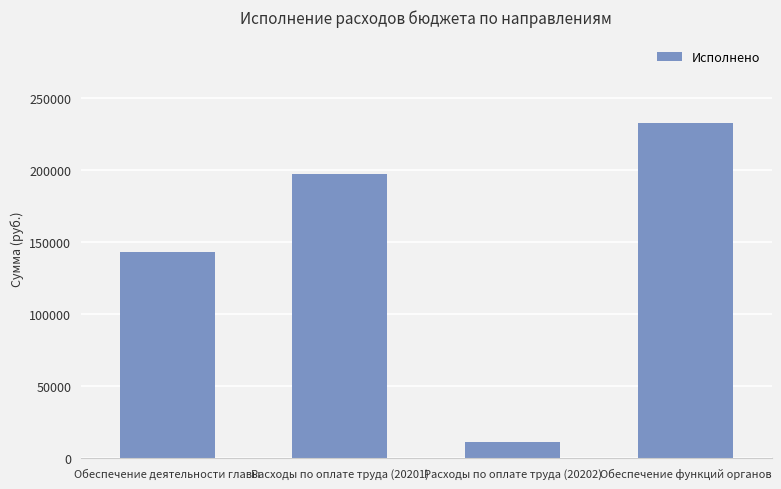

Which label corresponds to the largest value in the chart?

Обеспечение функций органов